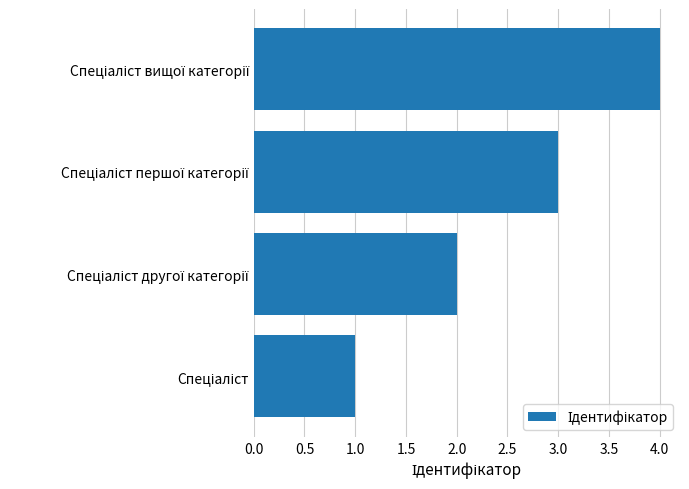

What is the difference between the maximum and minimum values?

3